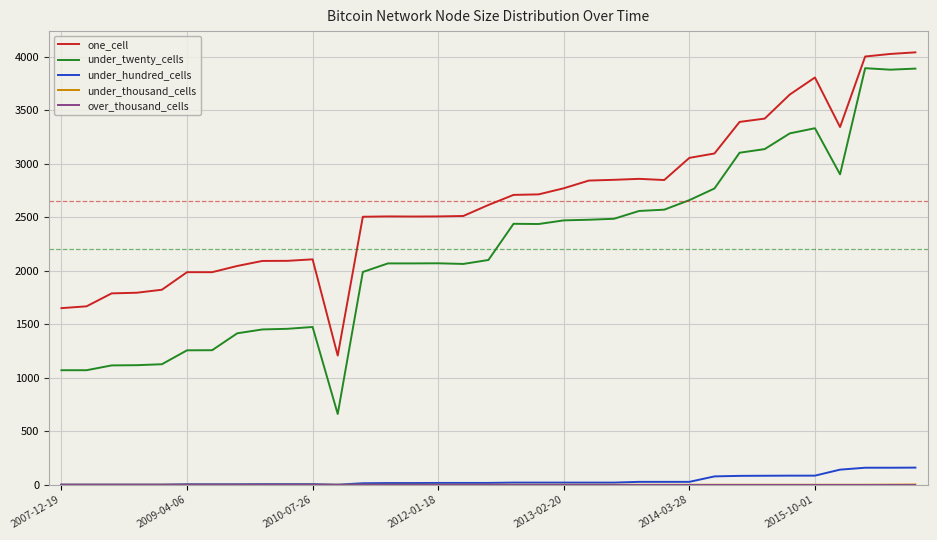

Which series has the largest range (max minus min)?

under_twenty_cells